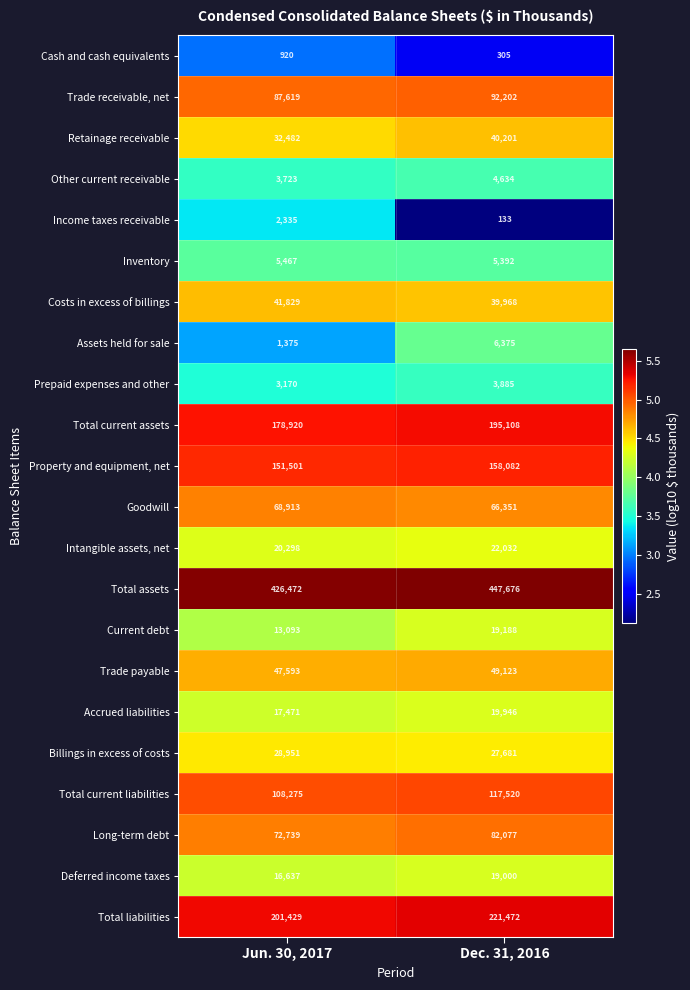

Which label corresponds to the smallest value in the chart?

Dec. 31, 2016